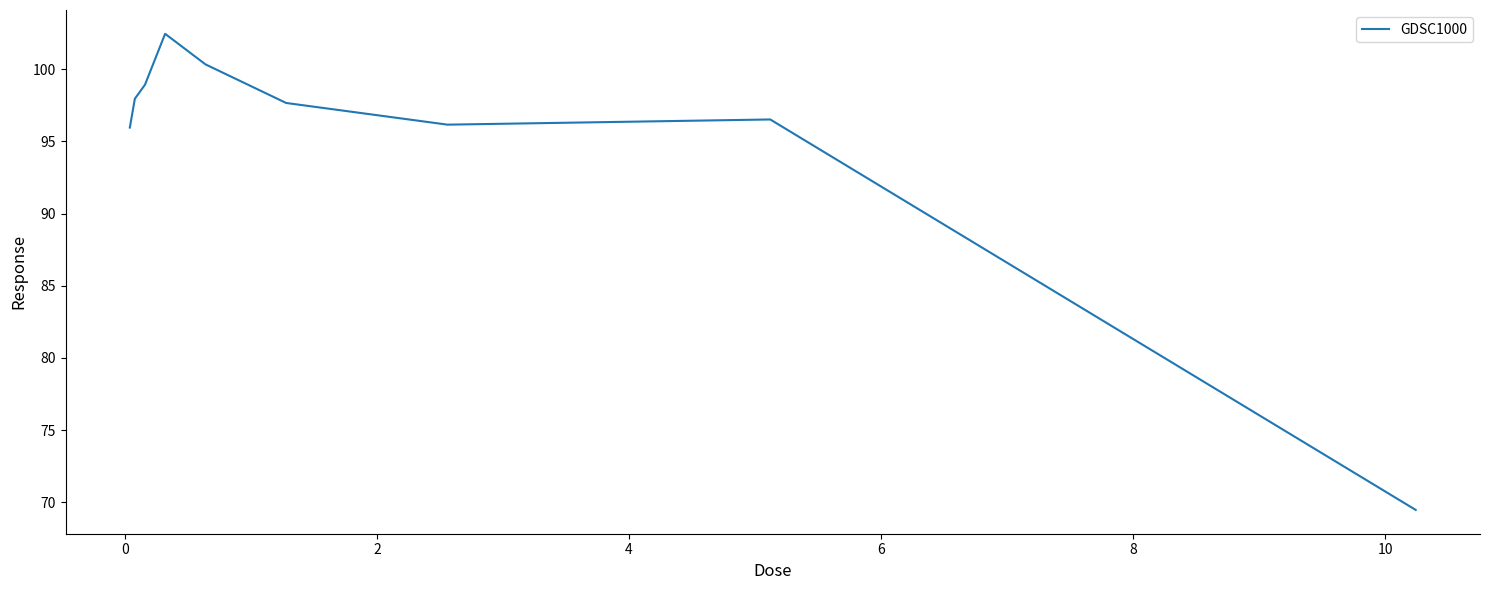

What is the greatest value displayed?

102.4